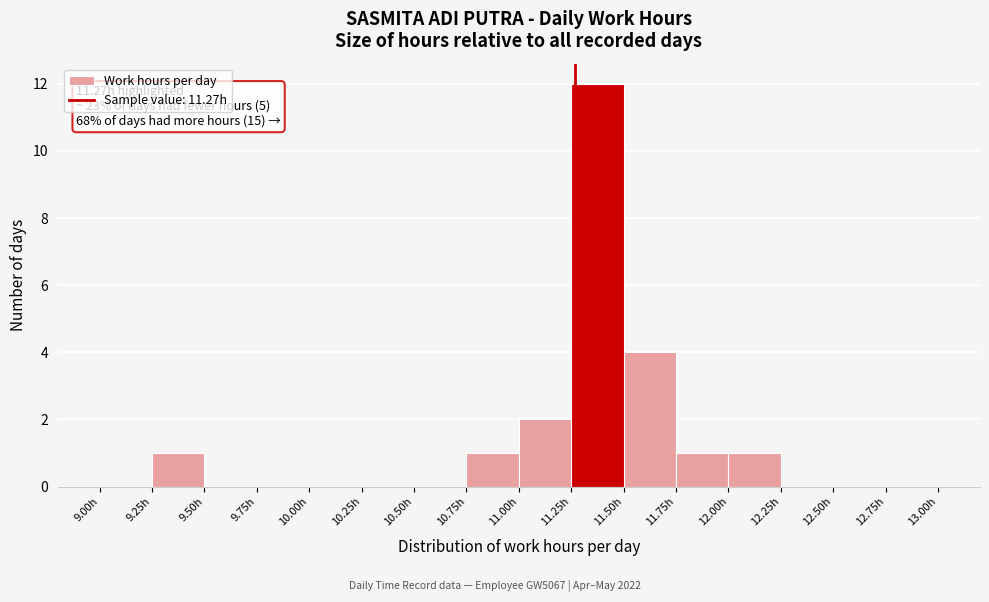

Which range on the x-axis has the tallest bar?

11.25 to 11.50